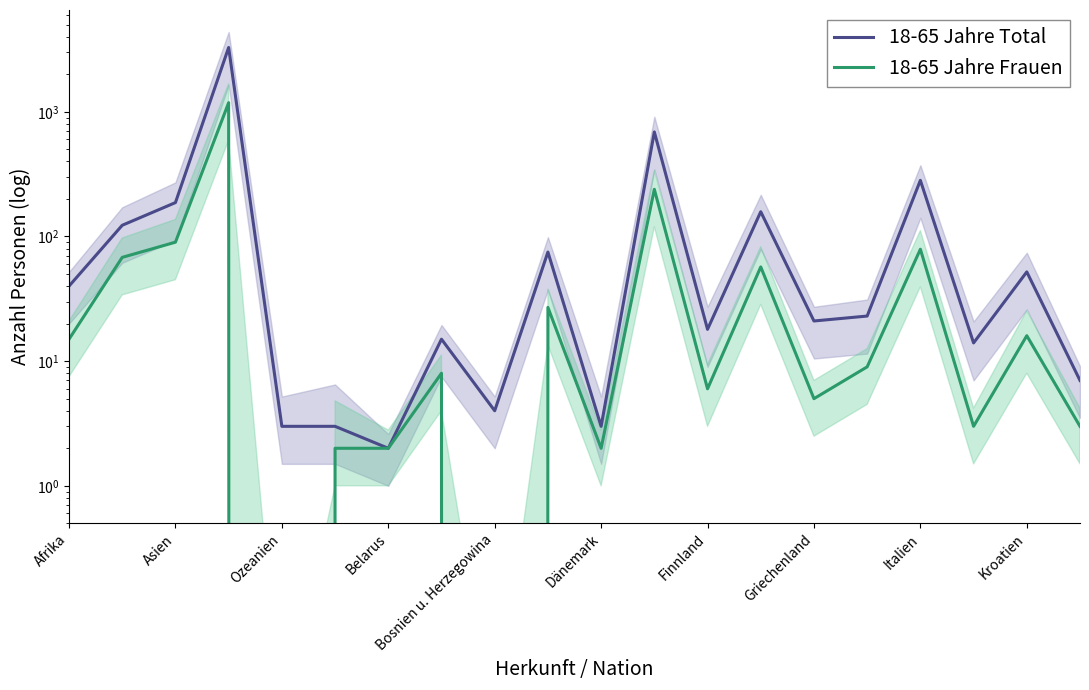

Which series has the widest spread of values?

18-65 Jahre Total